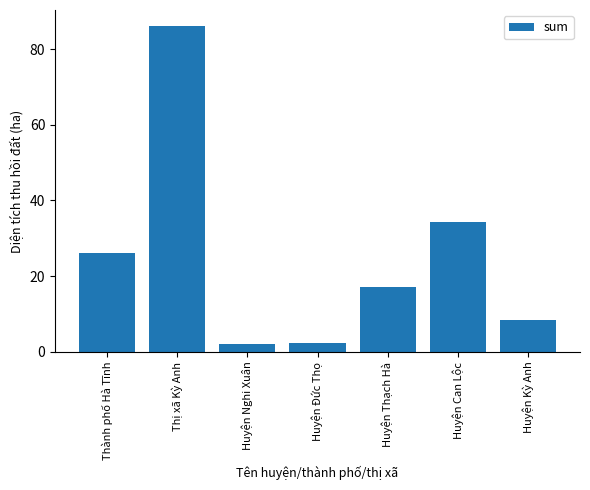

What is the sum of all values?

176.3